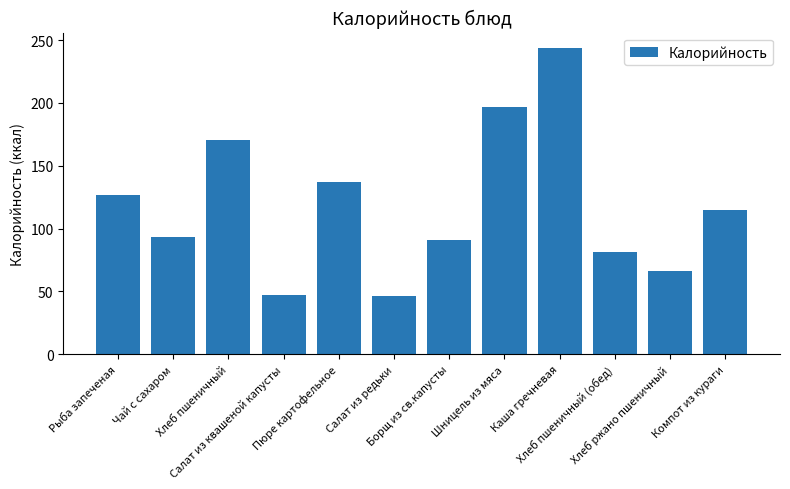

What is the value of the 9th bar from the left?

243.8